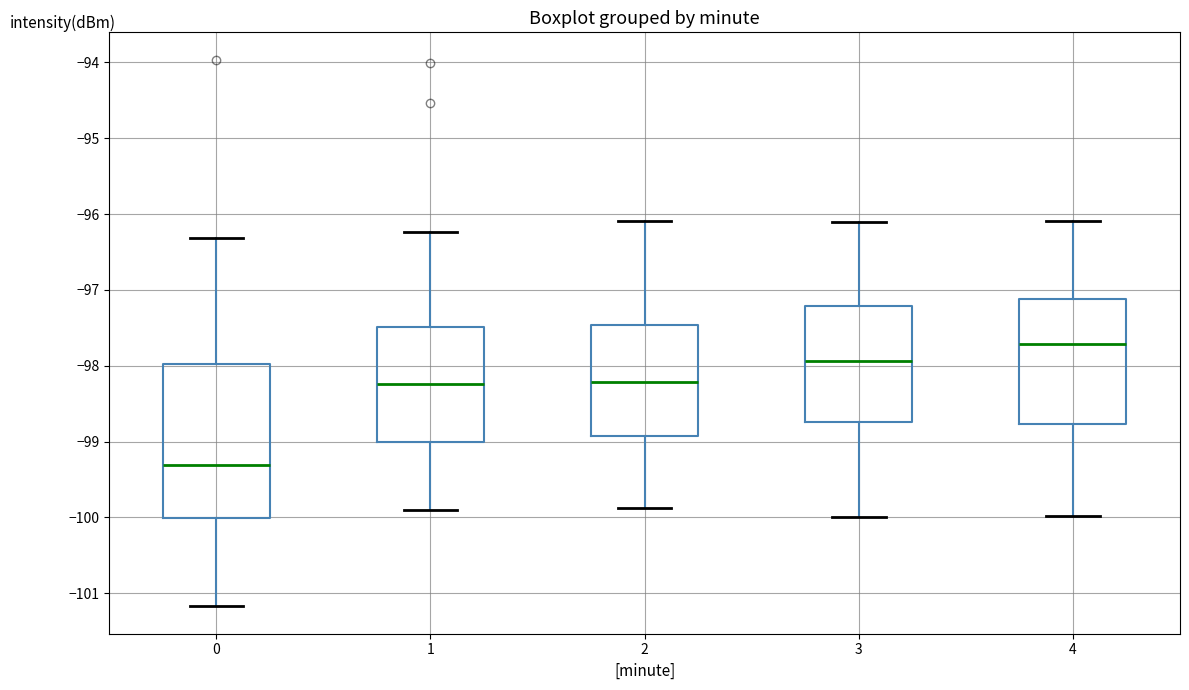

Which box has the highest median line?

4